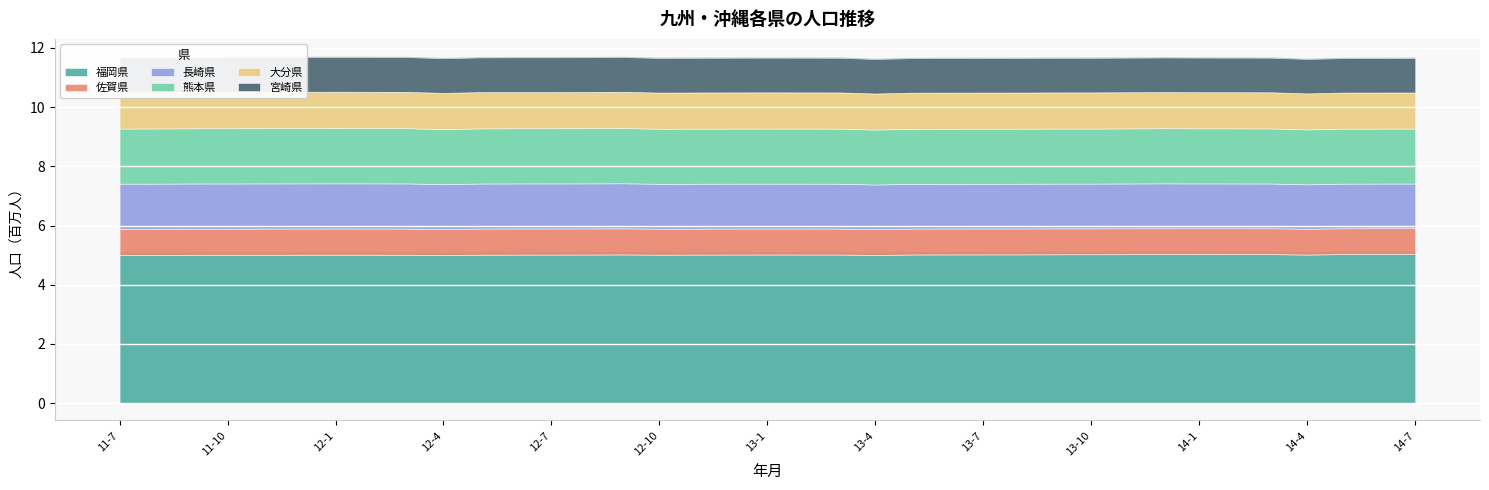

Where is 長崎県 nearest to the value 1513767?

13-11